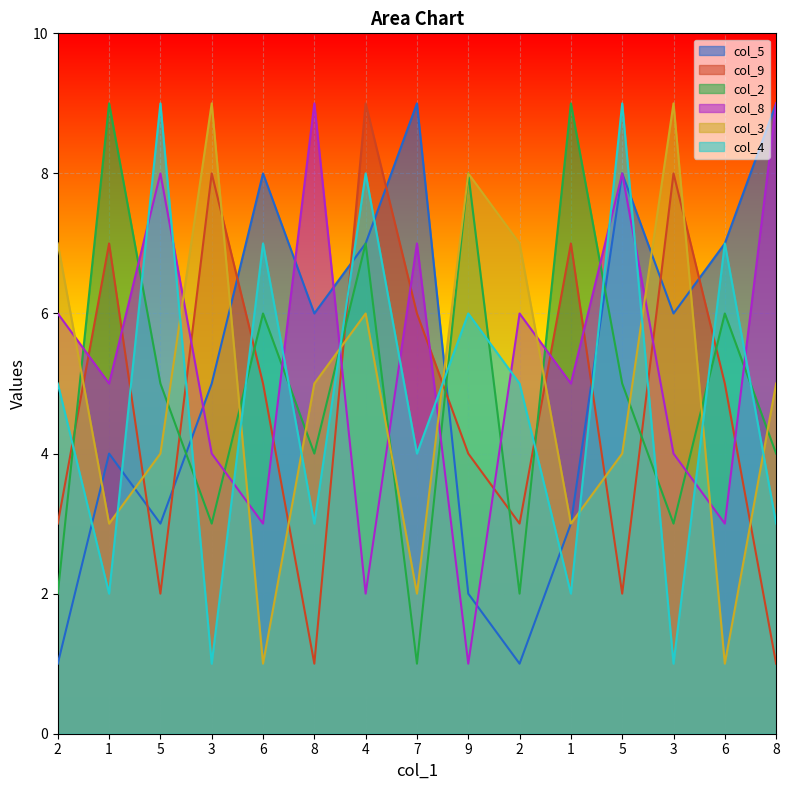

What is the difference between the col_9 values at 2 and 9?

1